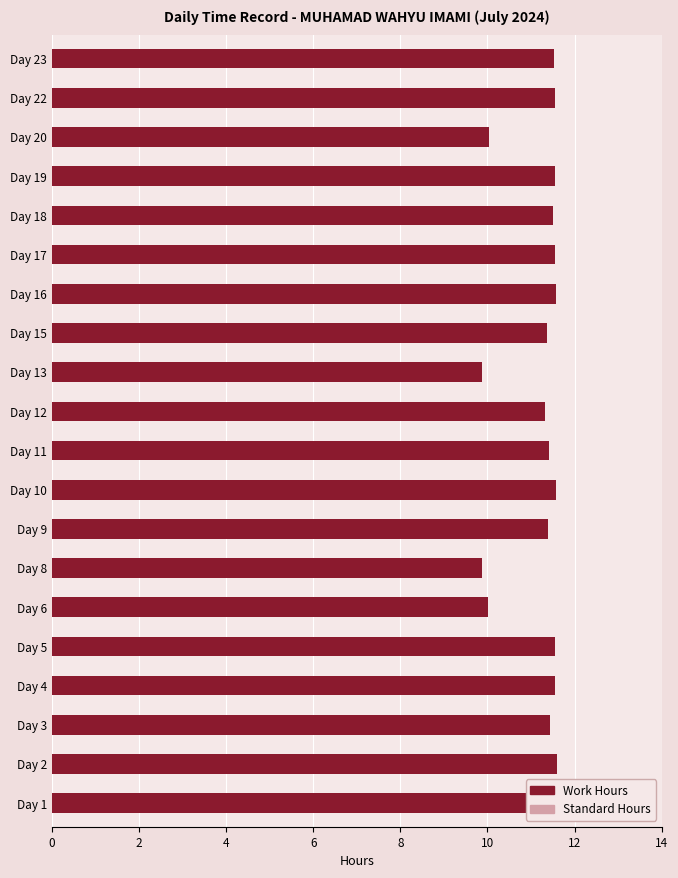

Which series has the largest total across all categories?

Work Hours